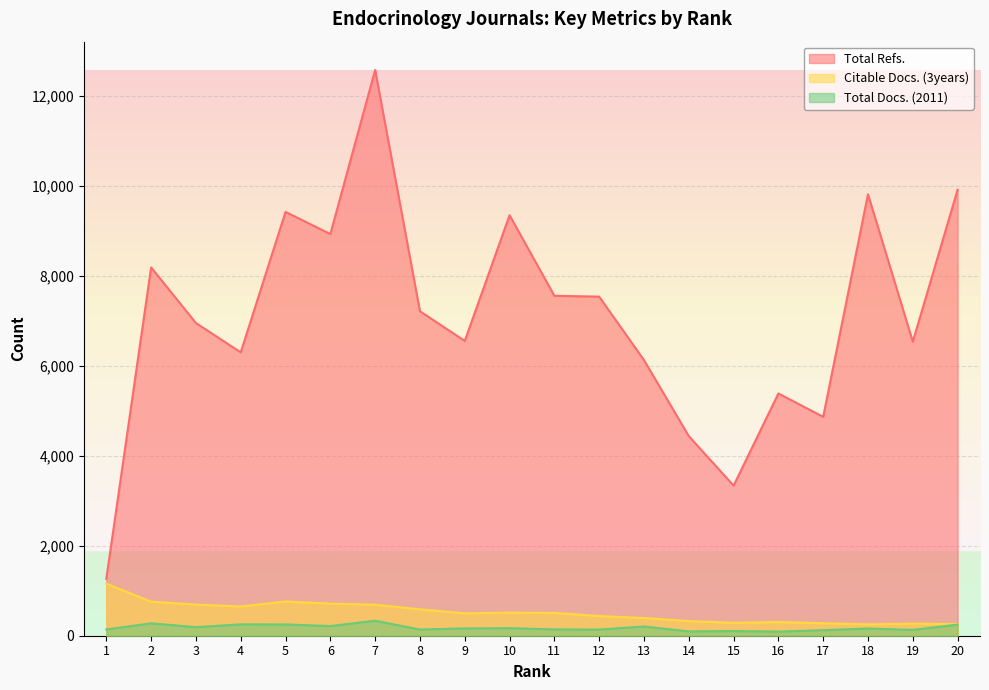

What is the sum of all Citable Docs. (3years) values?

10331